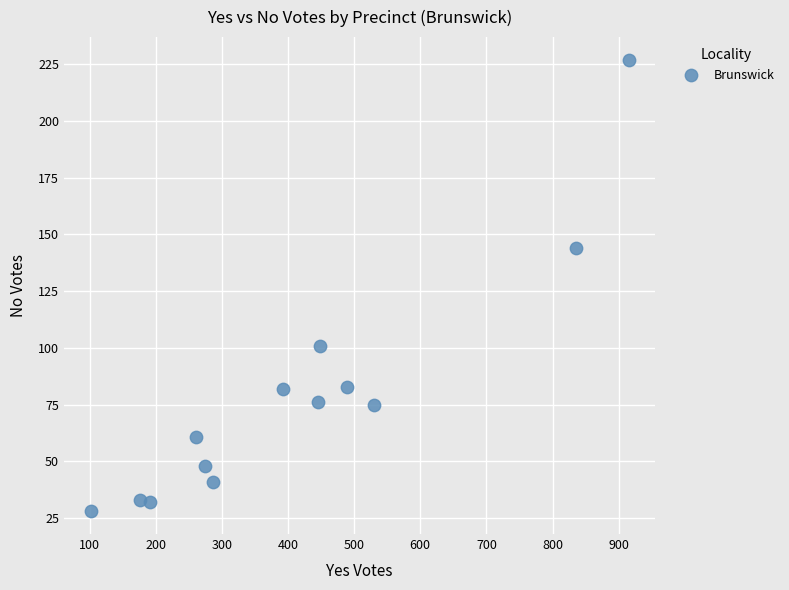

What is the range of X values (max minus min)?

813